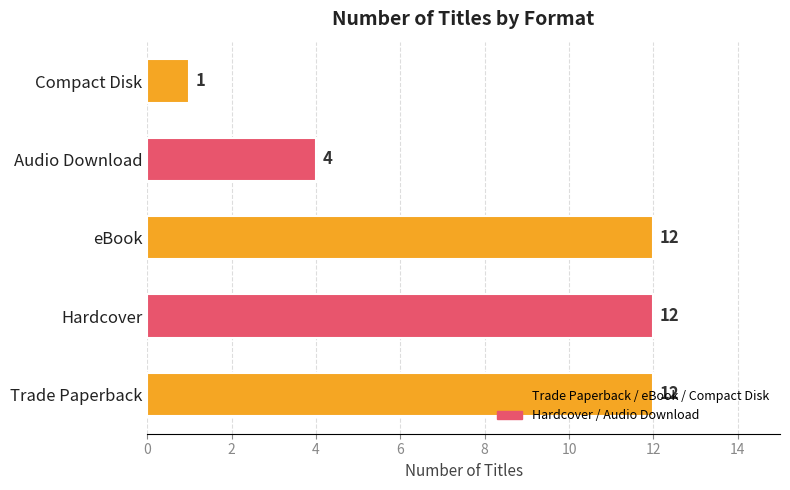

What is the sum of the values at eBook and Trade Paperback?

24